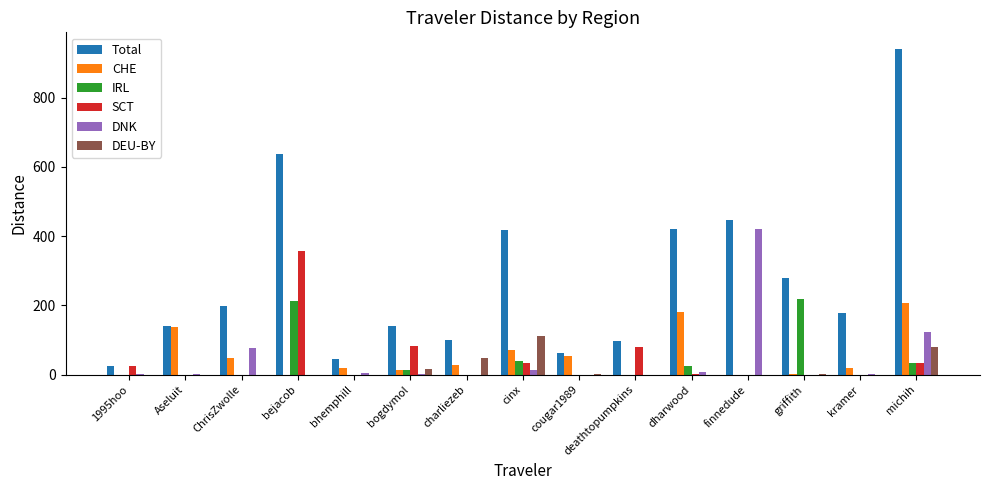

How many groups of bars are there?

15